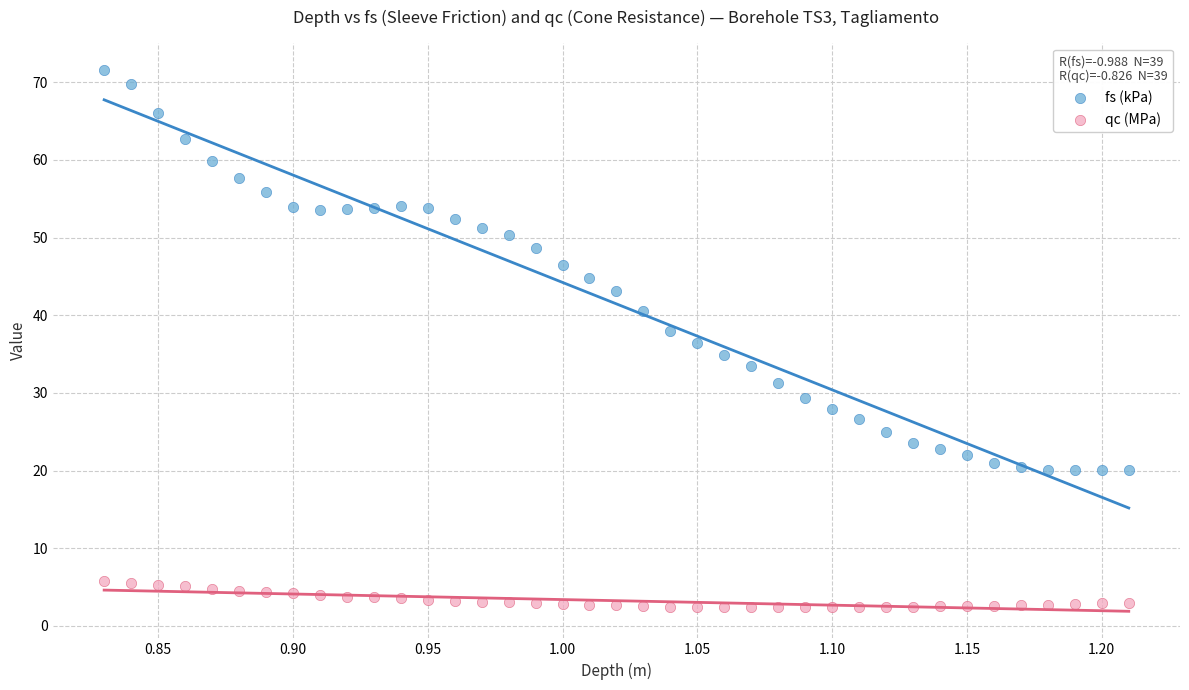

Across all data points, what is the range of Y values (max minus min)?

69.2